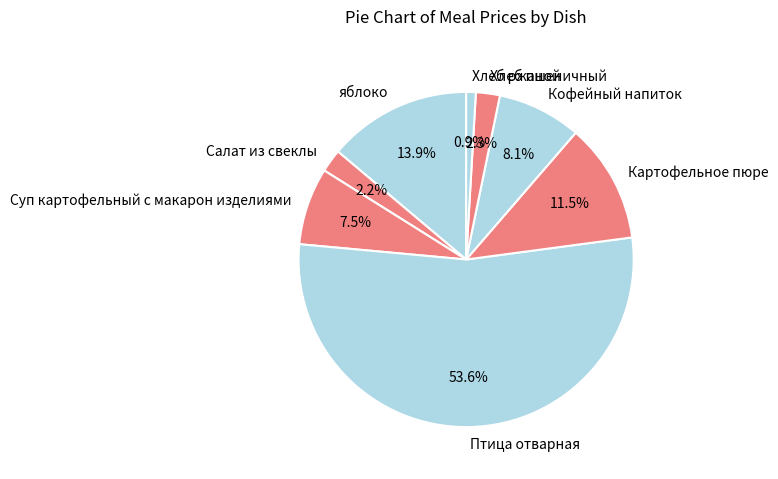

Between Салат из свеклы and Хлеб ржаной, which is larger?

Салат из свеклы